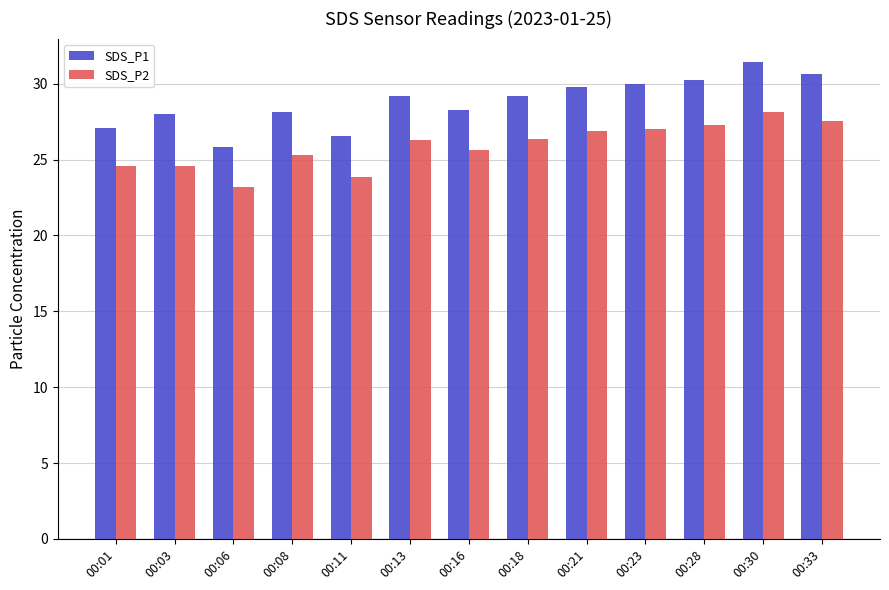

What is the difference between the second highest and minimum values in the SDS_P1 series?

4.8